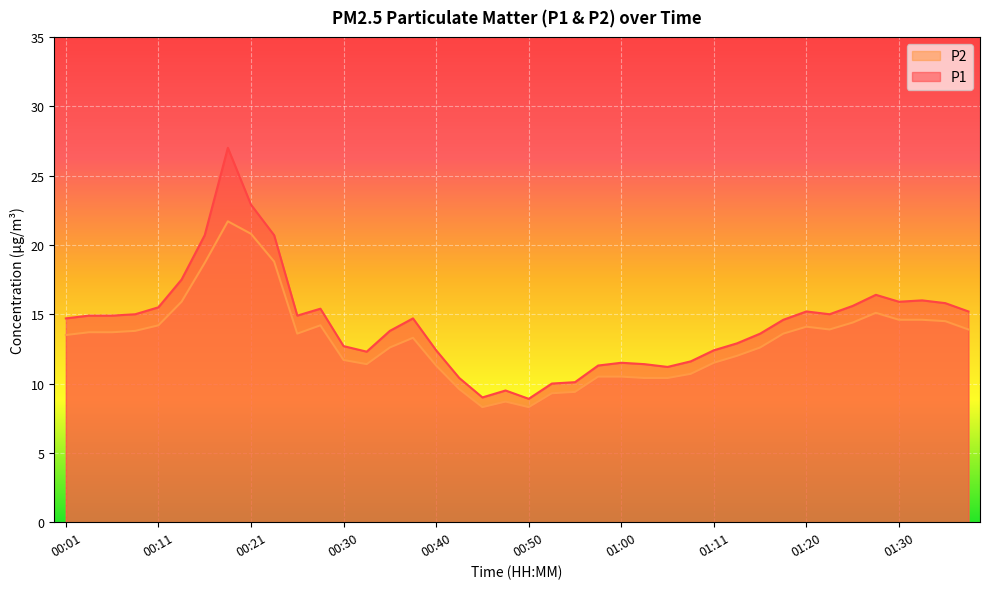

What is the sum of the P1 values at 01:08 and 00:33?

23.9